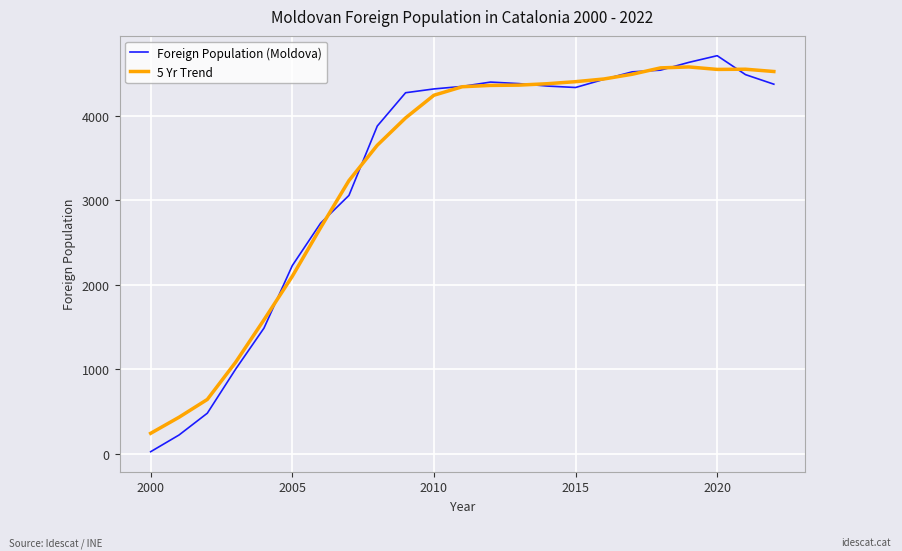

What is the lowest value of the 5 Yr Trend series?

244.3